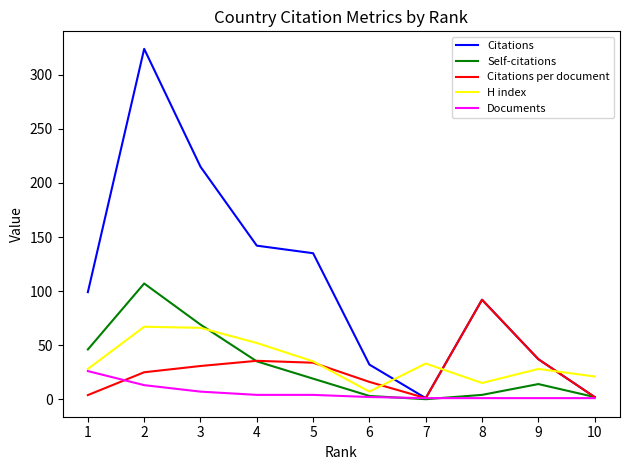

Which category has the highest value across all series?

2